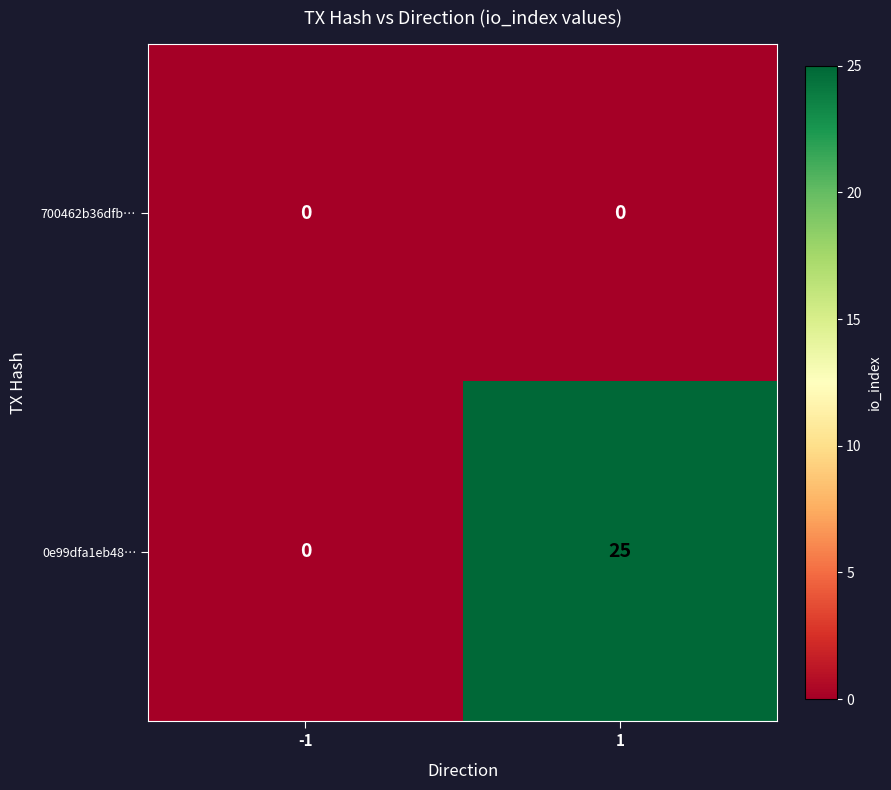

Rank the series by their maximum value, from highest to lowest.

0e99dfa1eb48…, 700462b36dfb…